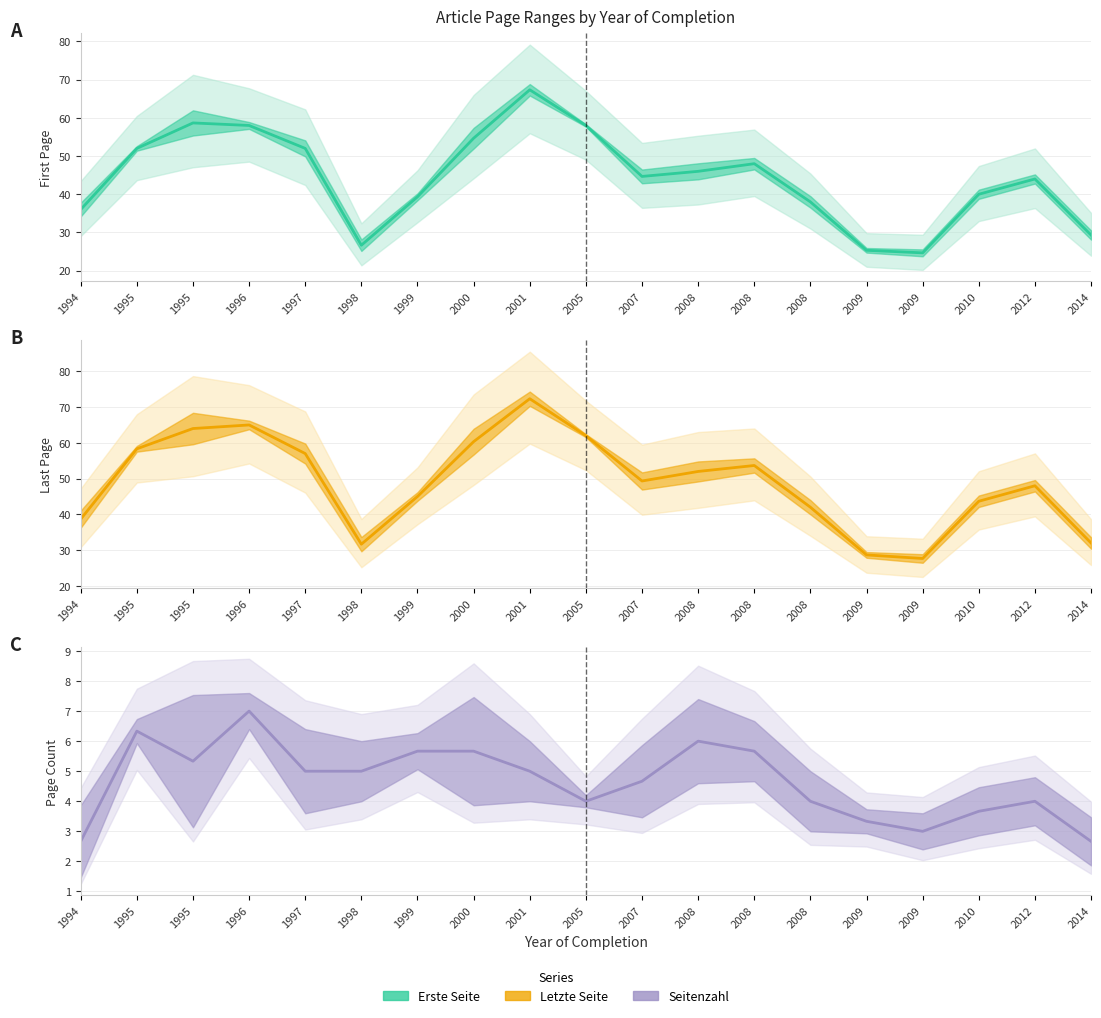

How many interior local peaks does the Seitenzahl series have?

4